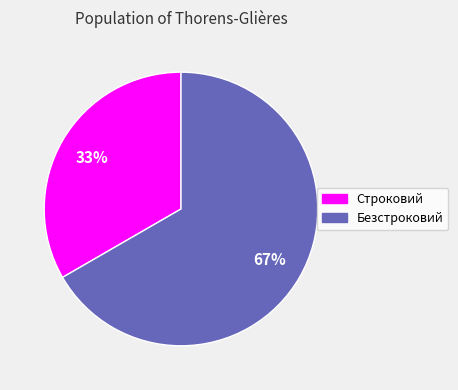

Is there a majority slice in this chart?

Yes